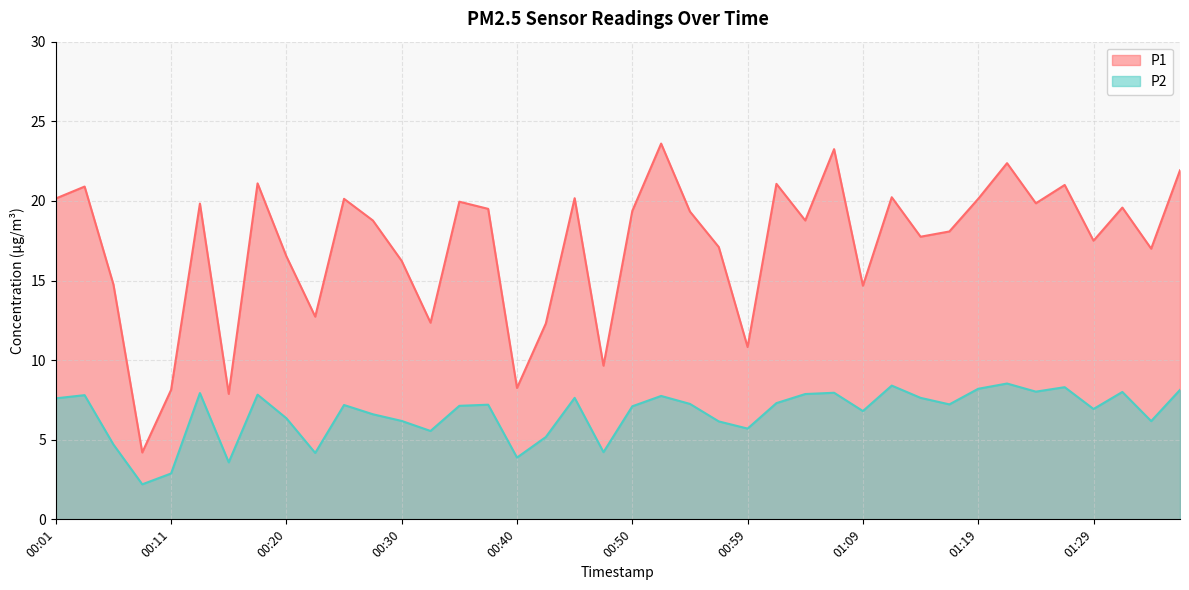

Where does the P1 series first go above 19?

00:01